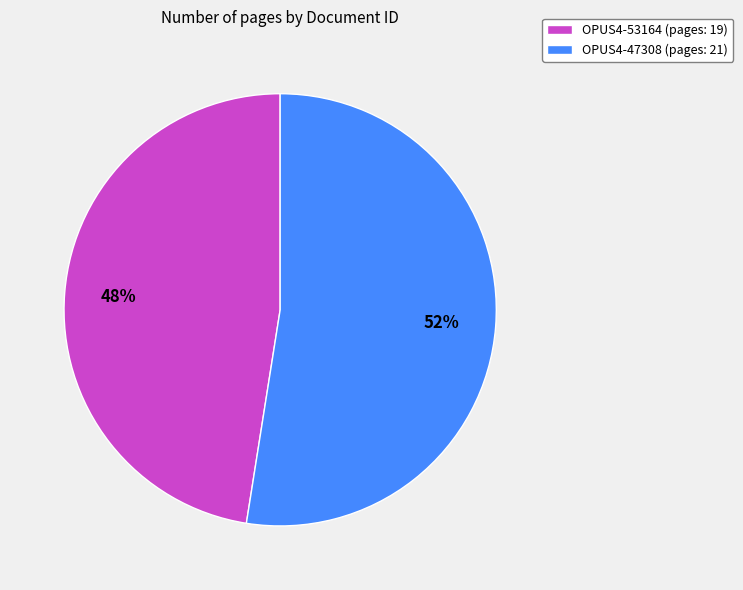

What is the ratio of the value at OPUS4-53164 to the value at OPUS4-47308?

0.9